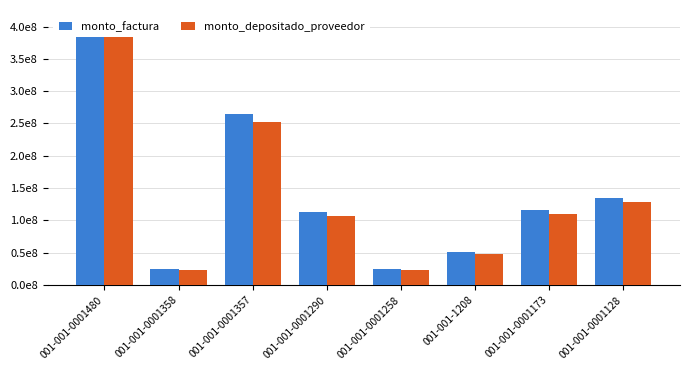

At which label does monto_depositado_proveedor reach its minimum?

001-001-0001358